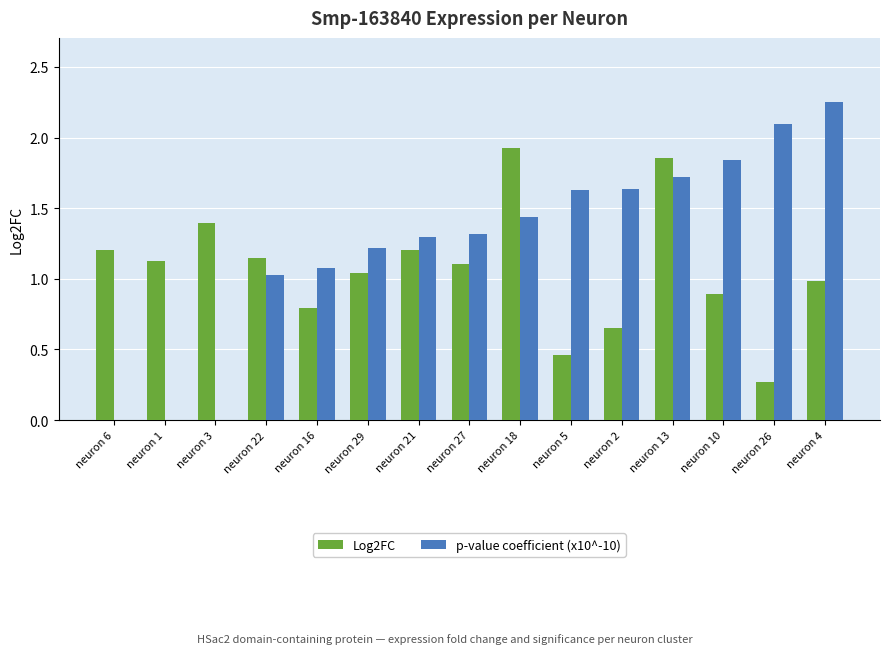

The value of Log2FC at neuron 29 is 1.0. True or false?

True